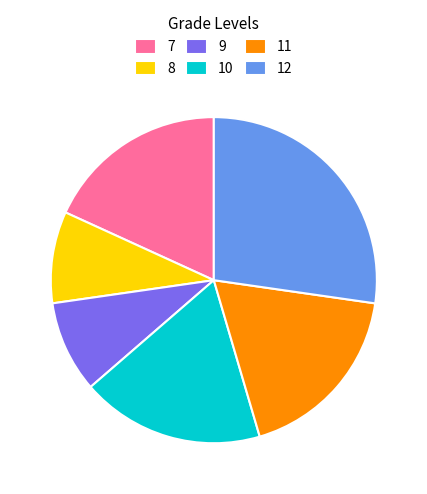

Is there any slice that represents more than half of the pie?

No